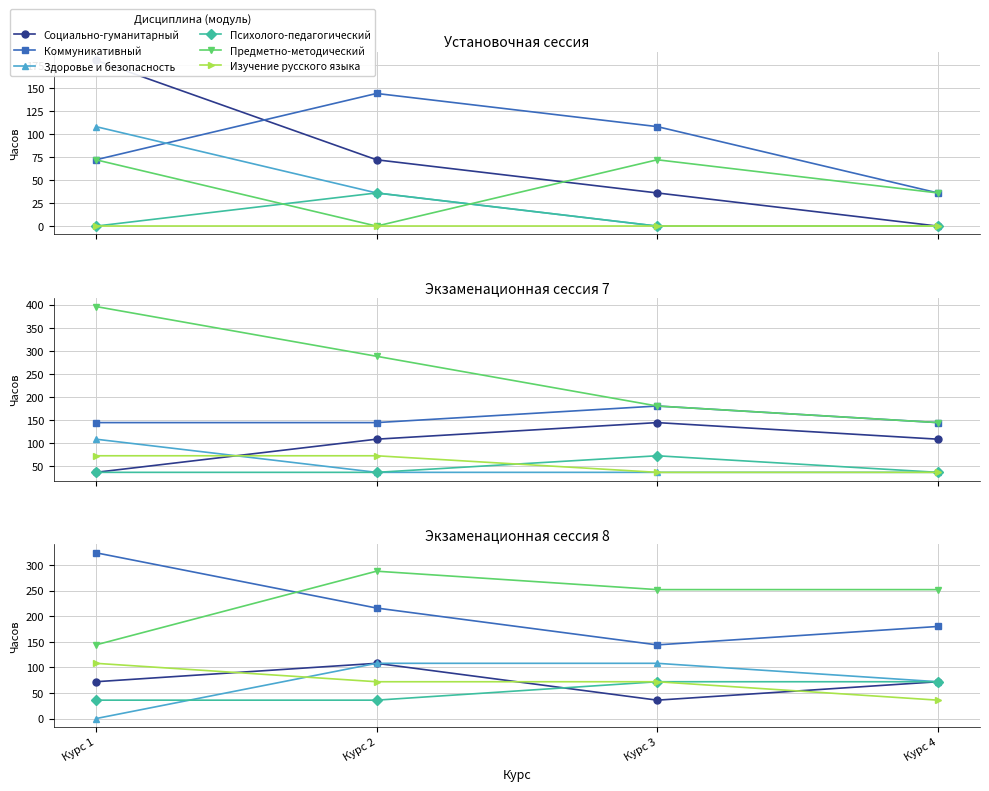

Which has a higher value, Курс 1 or Курс 2?

Курс 2